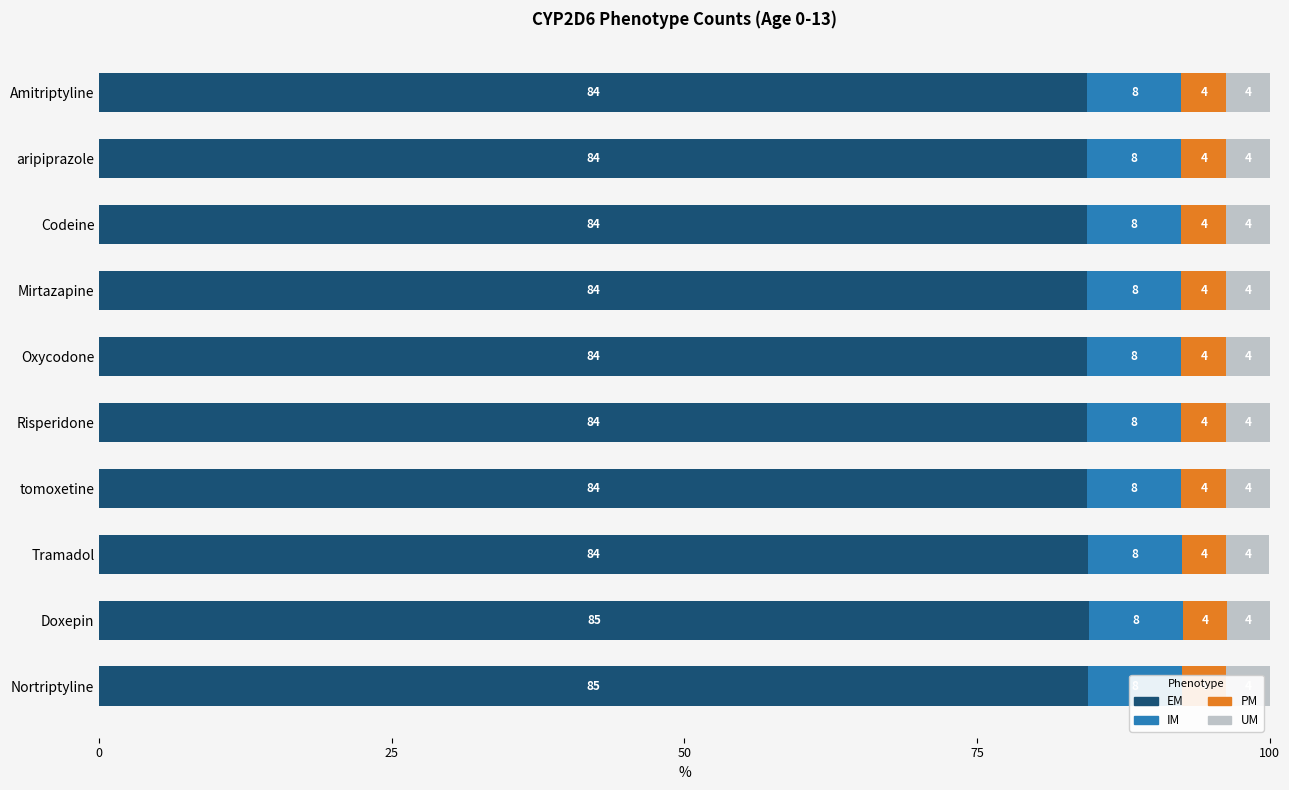

Count the UM values in the range 3 to 4.

10